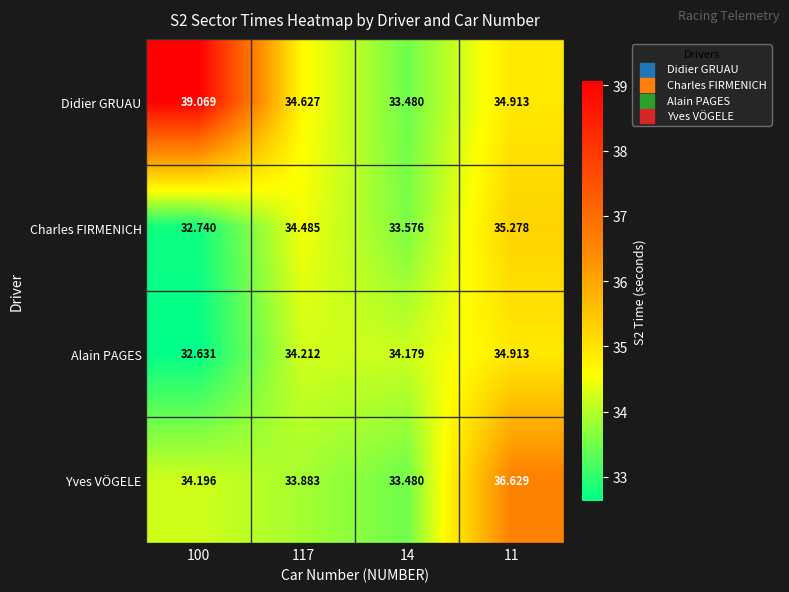

List the series in order of their peak value, lowest first.

Alain PAGES, Charles FIRMENICH, Yves VÖGELE, Didier GRUAU